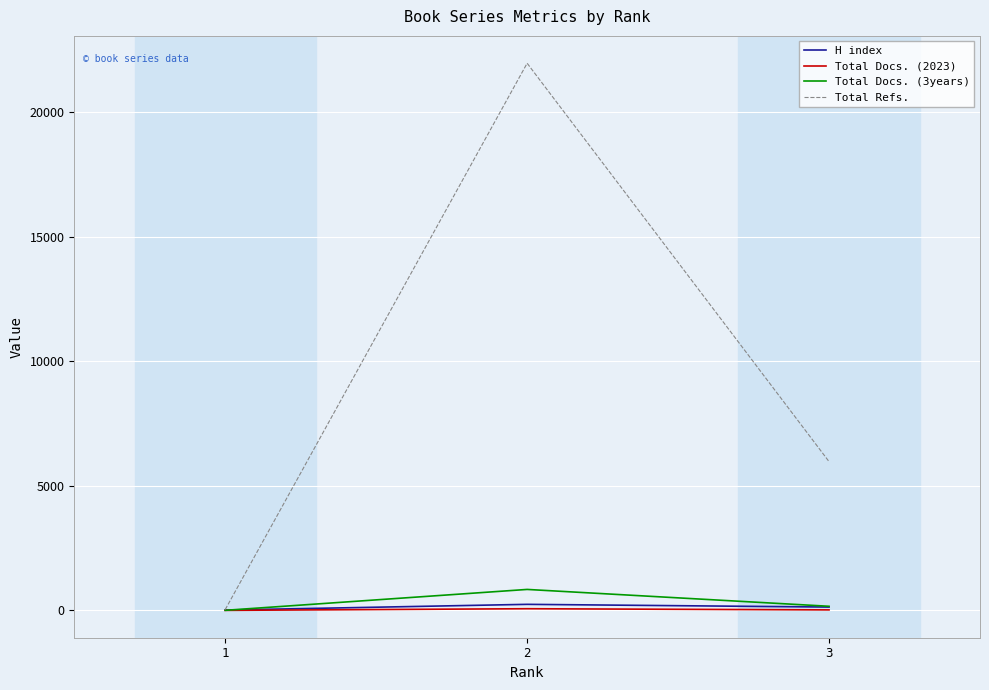

List the labels in order of Total Refs. value, smallest first.

1, 3, 2